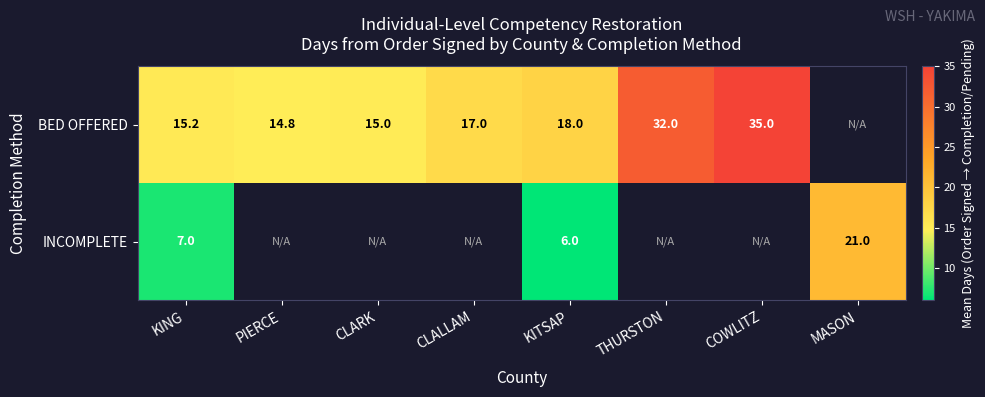

What is the total value across all series at KITSAP?

24.0